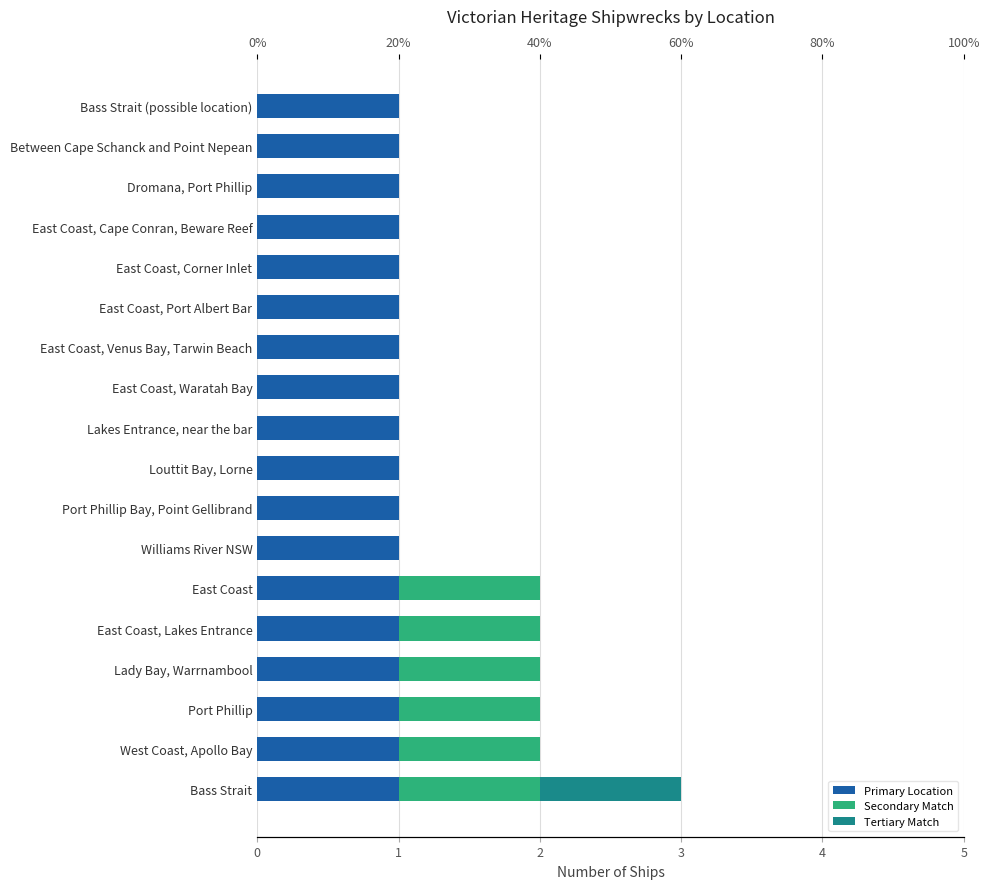

List the labels in order of Segment 3 value, smallest first.

West Coast, Apollo Bay, Port Phillip, Lady Bay, Warrnambool, East Coast, Lakes Entrance, East Coast, Williams River NSW, Port Phillip Bay, Point Gellibrand, Louttit Bay, Lorne, Lakes Entrance, near the bar, East Coast, Waratah Bay, East Coast, Venus Bay, Tarwin Beach, East Coast, Port Albert Bar, East Coast, Corner Inlet, East Coast, Cape Conran, Beware Reef, Dromana, Port Phillip, Between Cape Schanck and Point Nepean, Bass Strait (possible location), Bass Strait